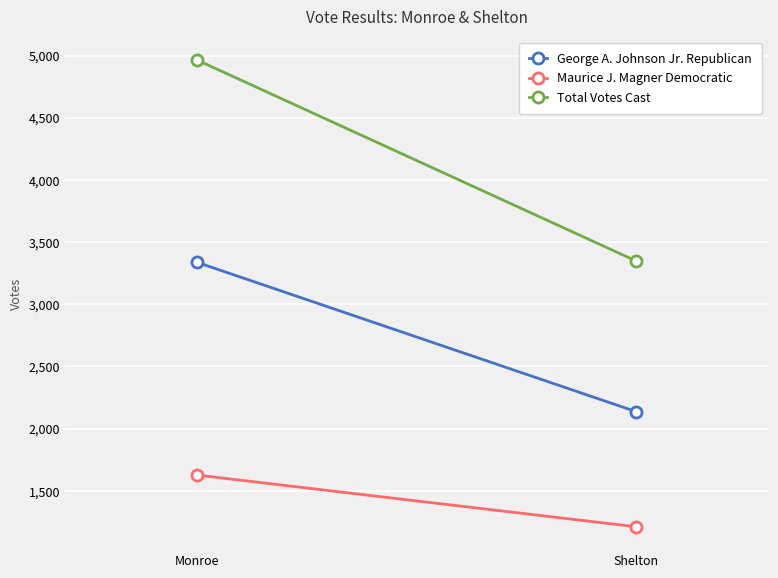

Reading left to right, what are all the values shown in this chart?

George A. Johnson Jr. Republican: Monroe=3338	Shelton=2136
Maurice J. Magner Democratic: Monroe=1627	Shelton=1211
Total Votes Cast: Monroe=4965	Shelton=3347